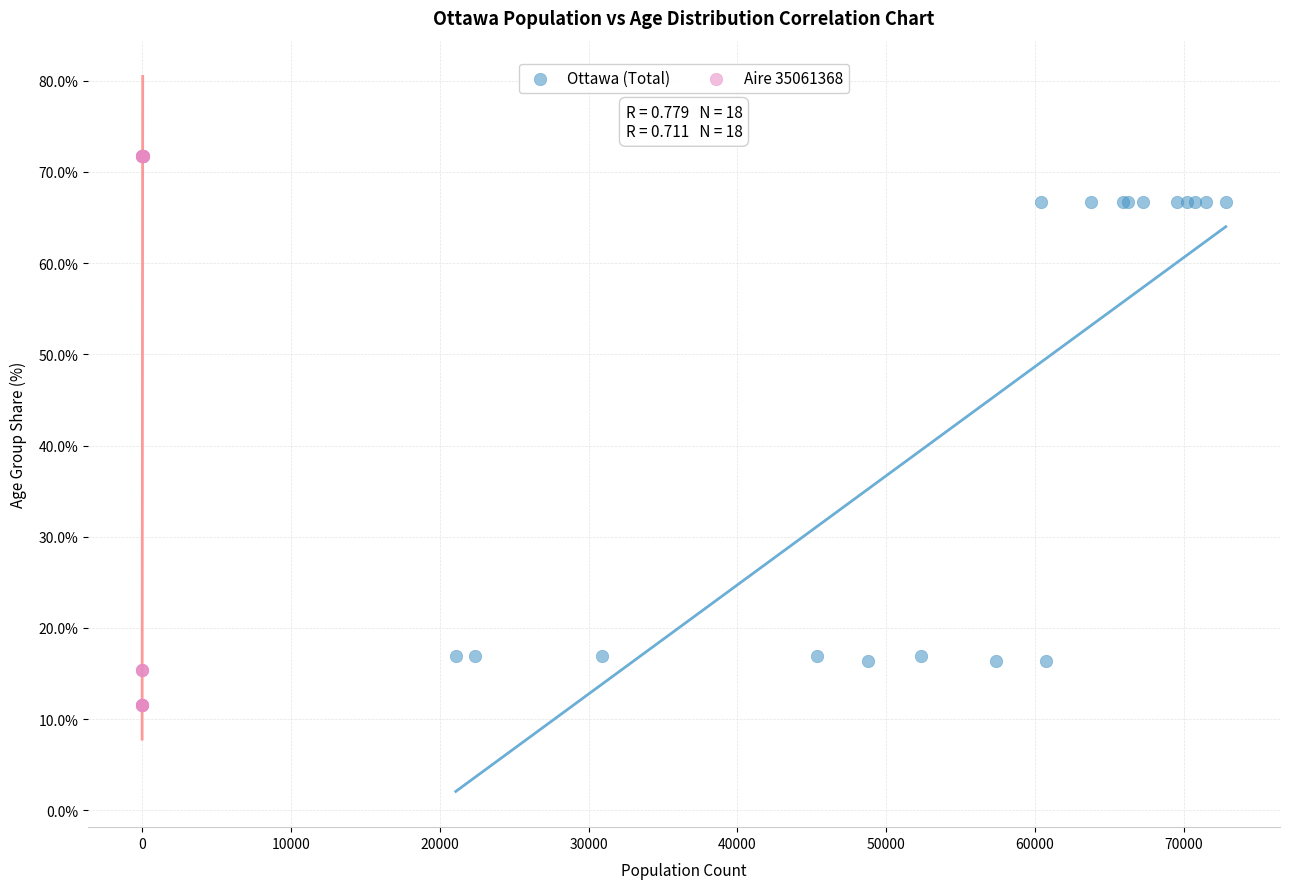

Which series reaches the minimum Y coordinate?

Aire 35061368